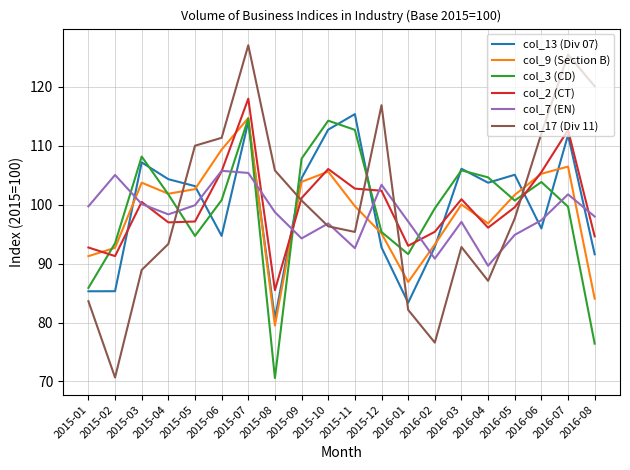

What is the difference between the col_13 (Div 07) values at 2016-08 and 2016-06?

4.4